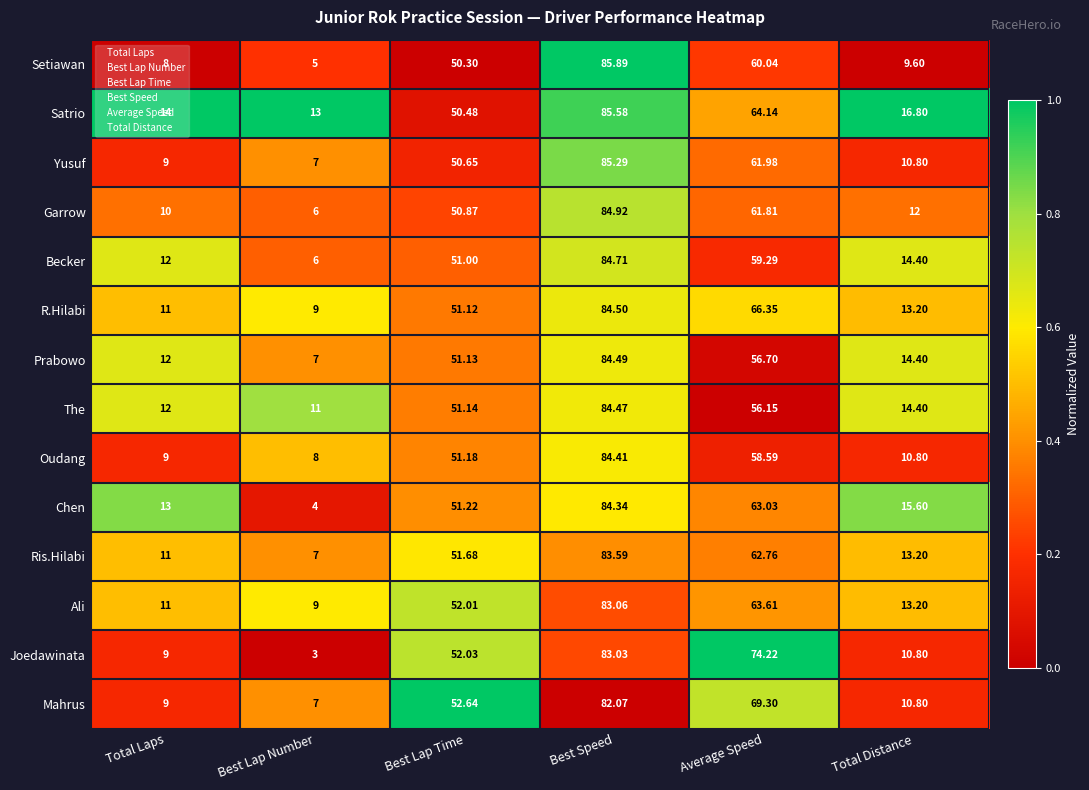

Which series has the largest range (max minus min)?

Setiawan